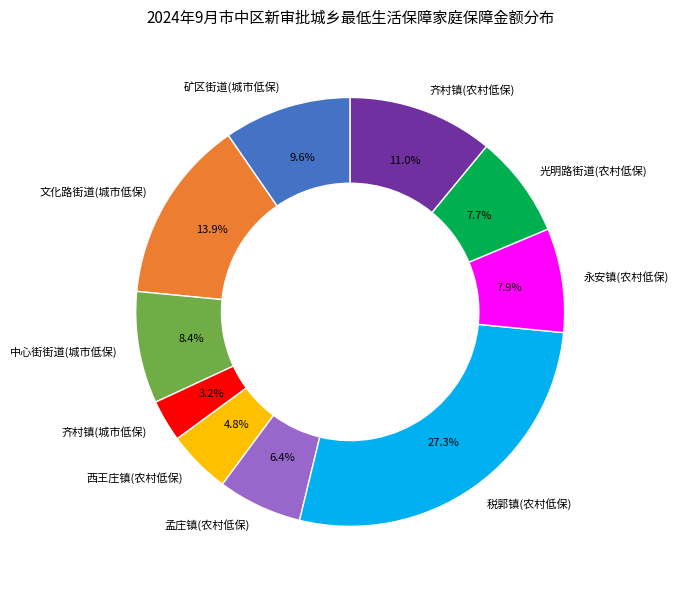

Does any single category account for the majority?

No